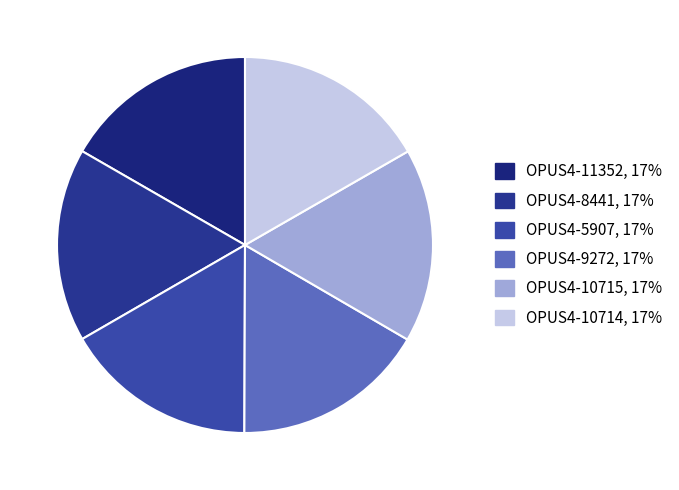

Rank the categories by value from highest to lowest.

OPUS4-10714 (2023), OPUS4-10715 (2022), OPUS4-11352 (2021), OPUS4-9272 (2019), OPUS4-8441 (2018), OPUS4-5907 (2012)